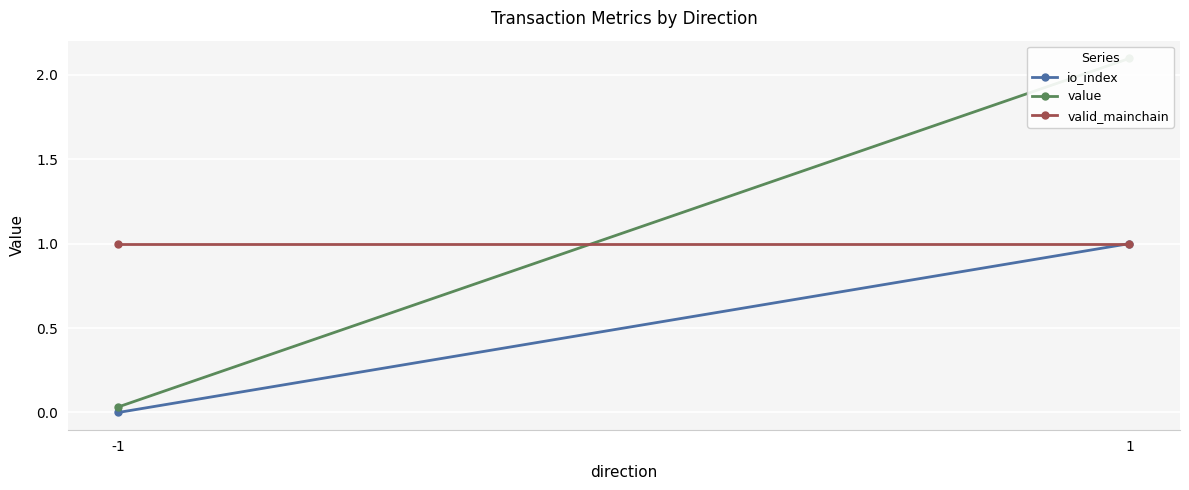

Which has a higher value, 1 or -1?

1